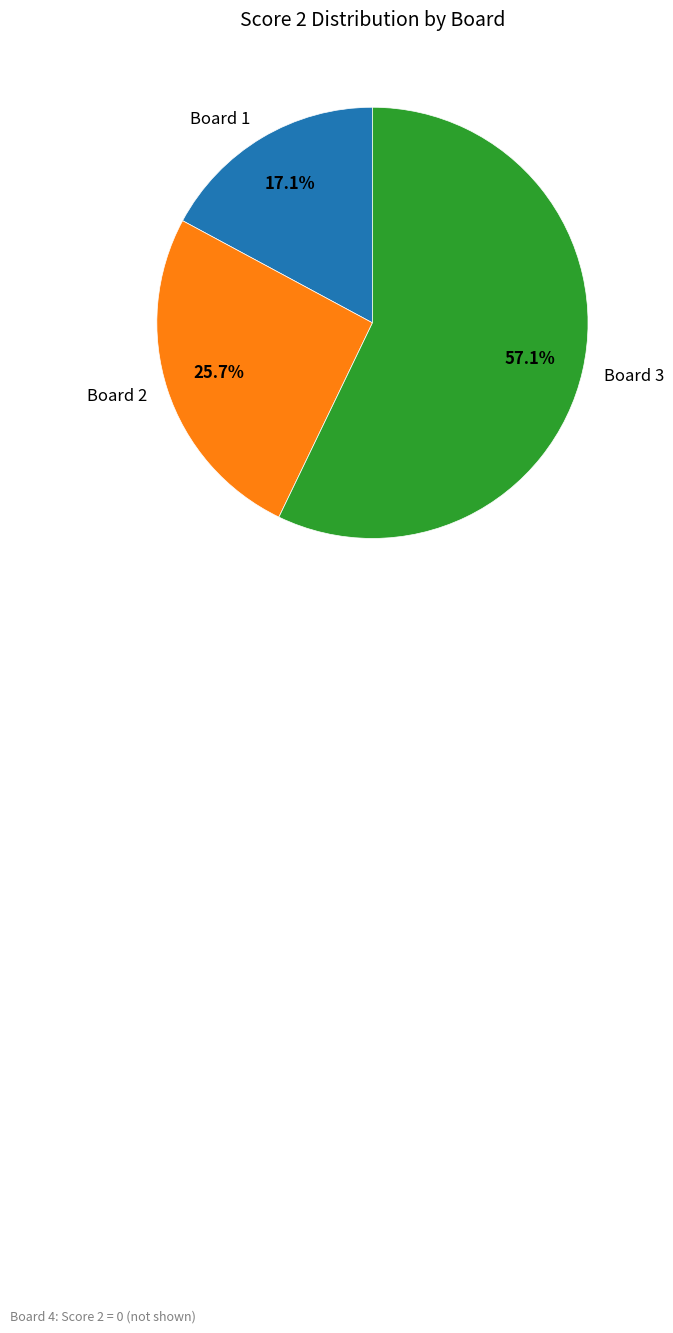

Rank the categories by value from lowest to highest.

Board 1, Board 2, Board 3